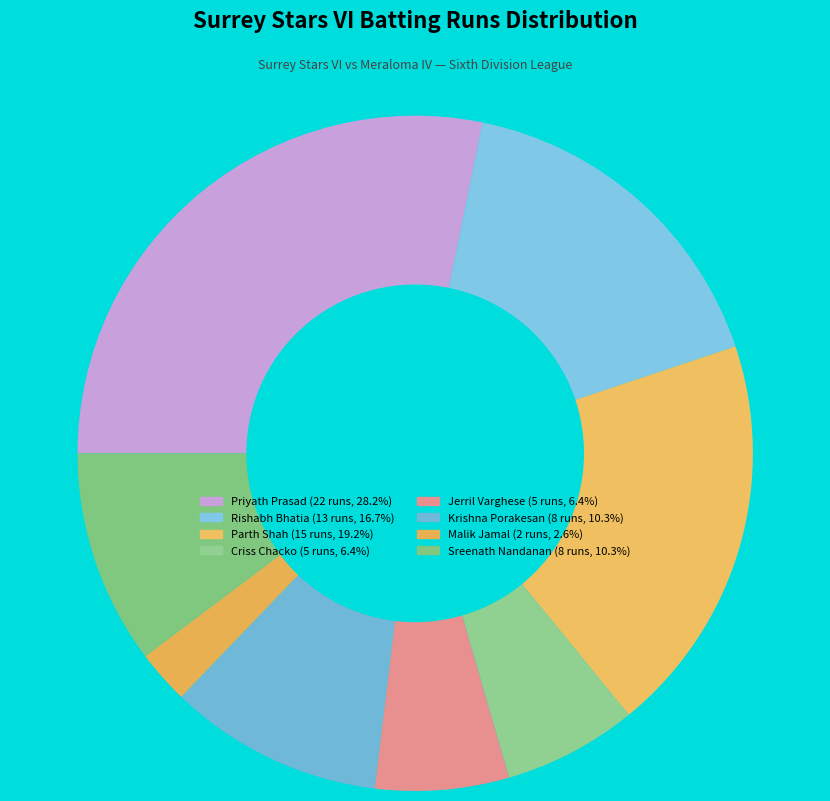

Is there a majority slice in this chart?

No